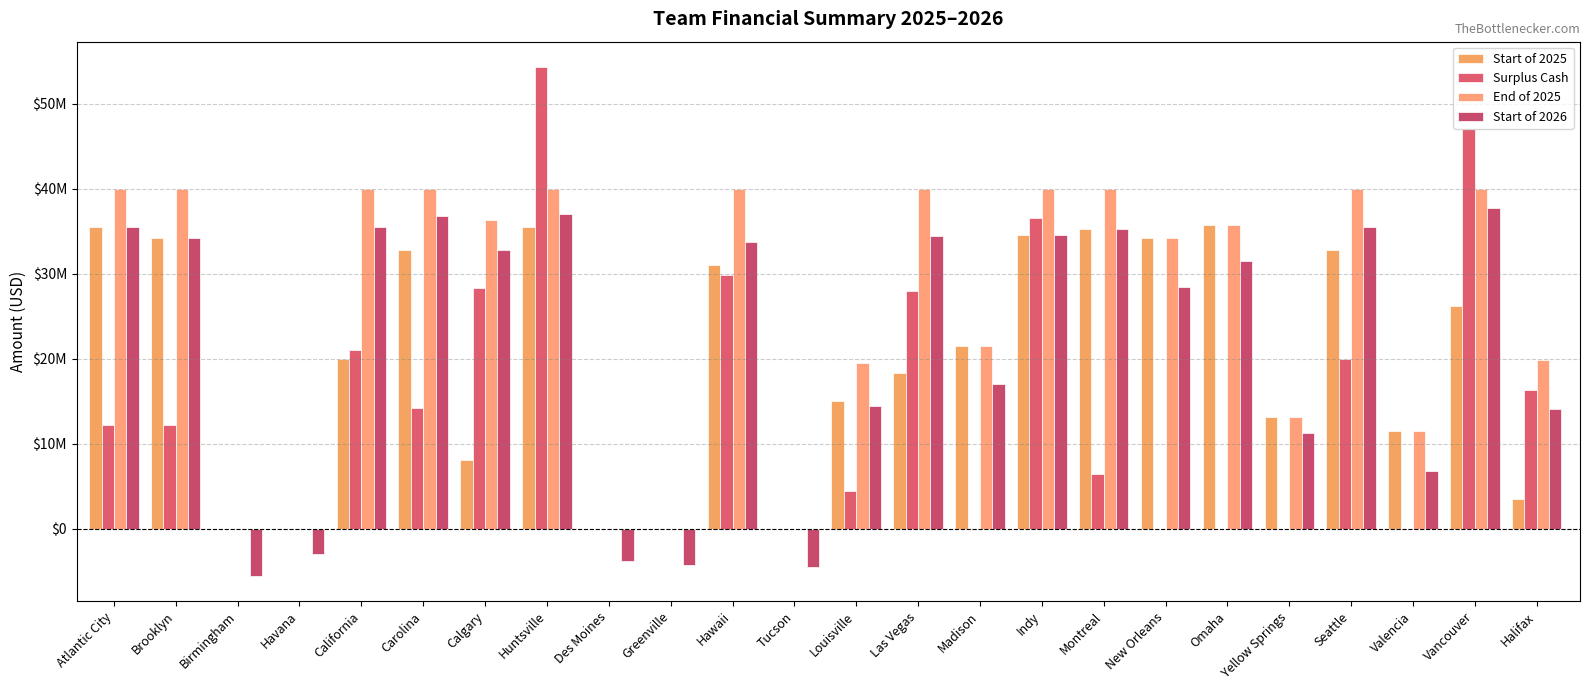

The Start of 2026 series shows 52942811 at Las Vegas. True or false?

False